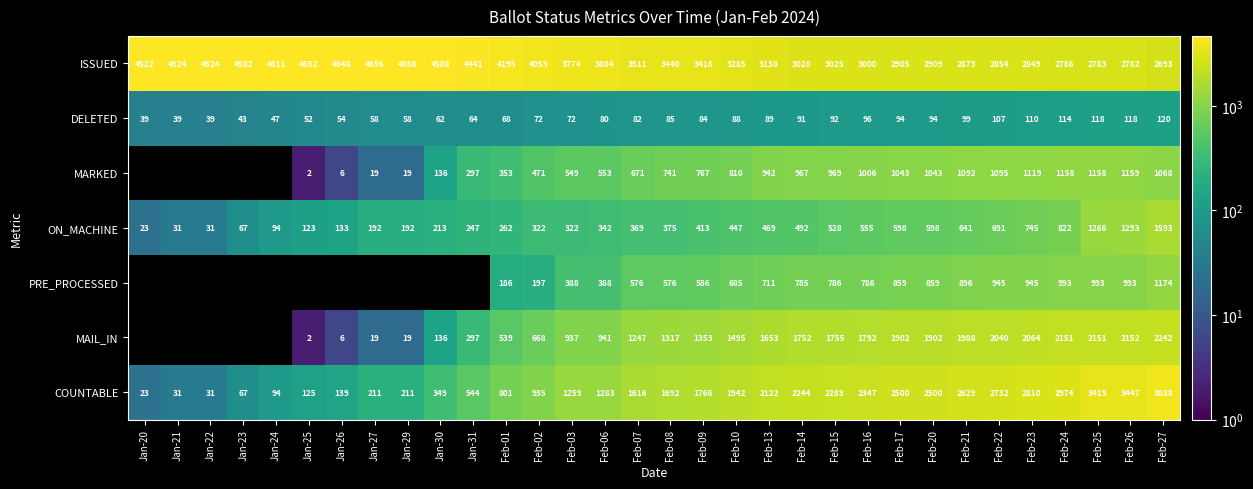

At which category is the sum across all series the highest?

Feb-27